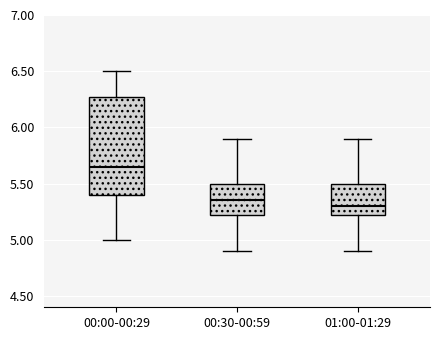

Reading left to right, transcribe this box plot: for each box, give where its median line is, the range the box spans, and where its two whiskers end, as read against the y-axis. The values are not printed on the chart, so give them approximately, as read against the axis.

00:00-00:29: median 5.65, box 5.40 to 6.30, whiskers 5.00 to 6.50
00:30-00:59: median 5.35, box 5.25 to 5.50, whiskers 4.90 to 5.90
01:00-01:29: median 5.30, box 5.25 to 5.50, whiskers 4.90 to 5.90